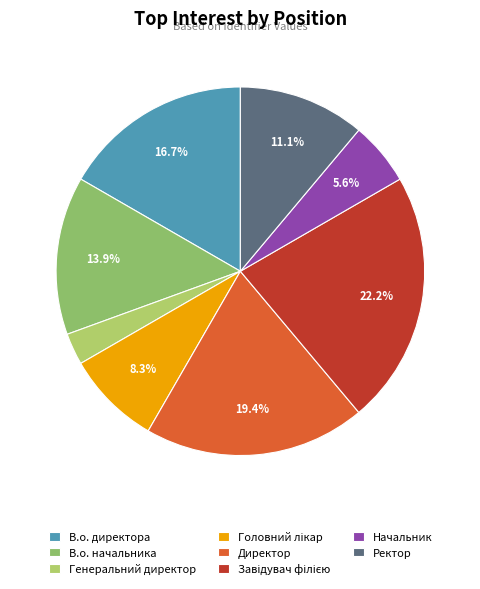

Count the number of slices in the pie.

8